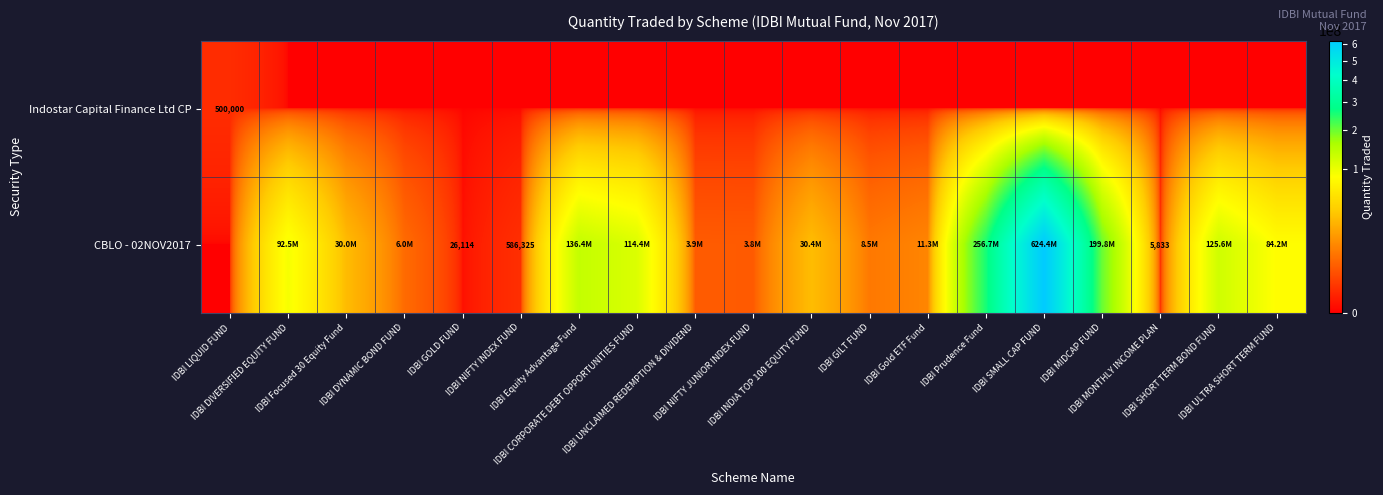

List the series in order of their overall mean, lowest first.

Indostar Capital Finance Ltd CP, CBLO - 02NOV2017